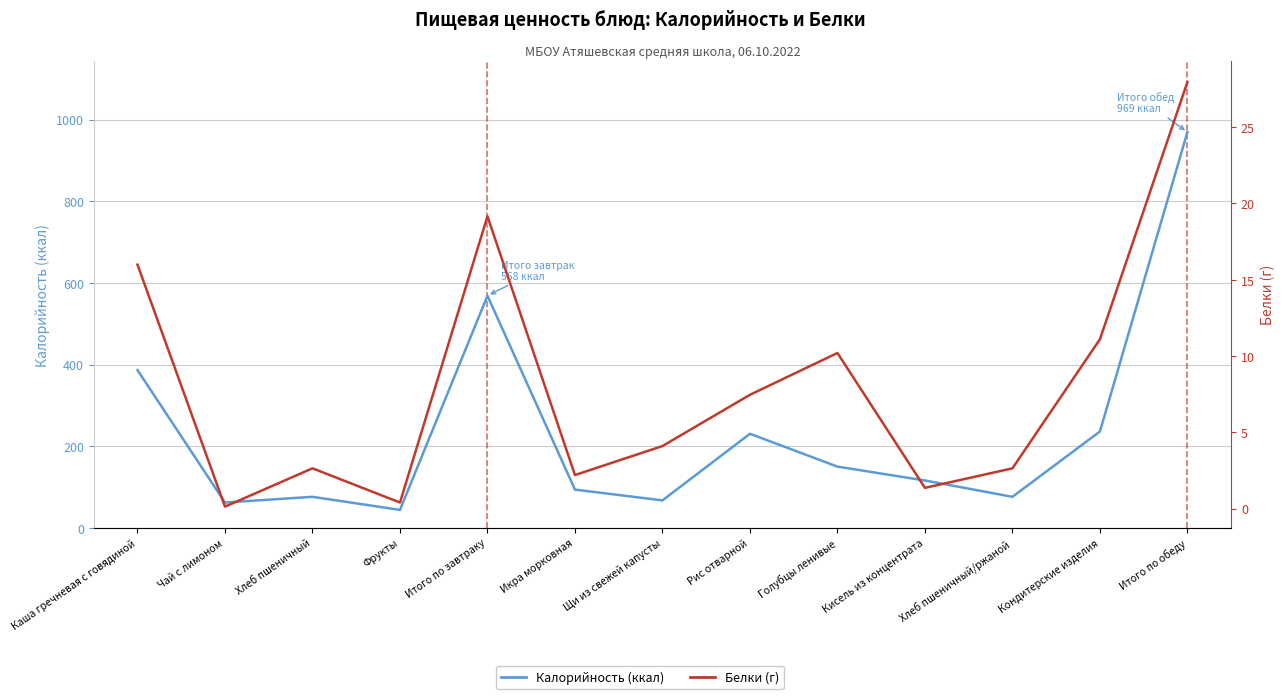

Between Хлеб пшеничный and Фрукты, which is larger?

Хлеб пшеничный